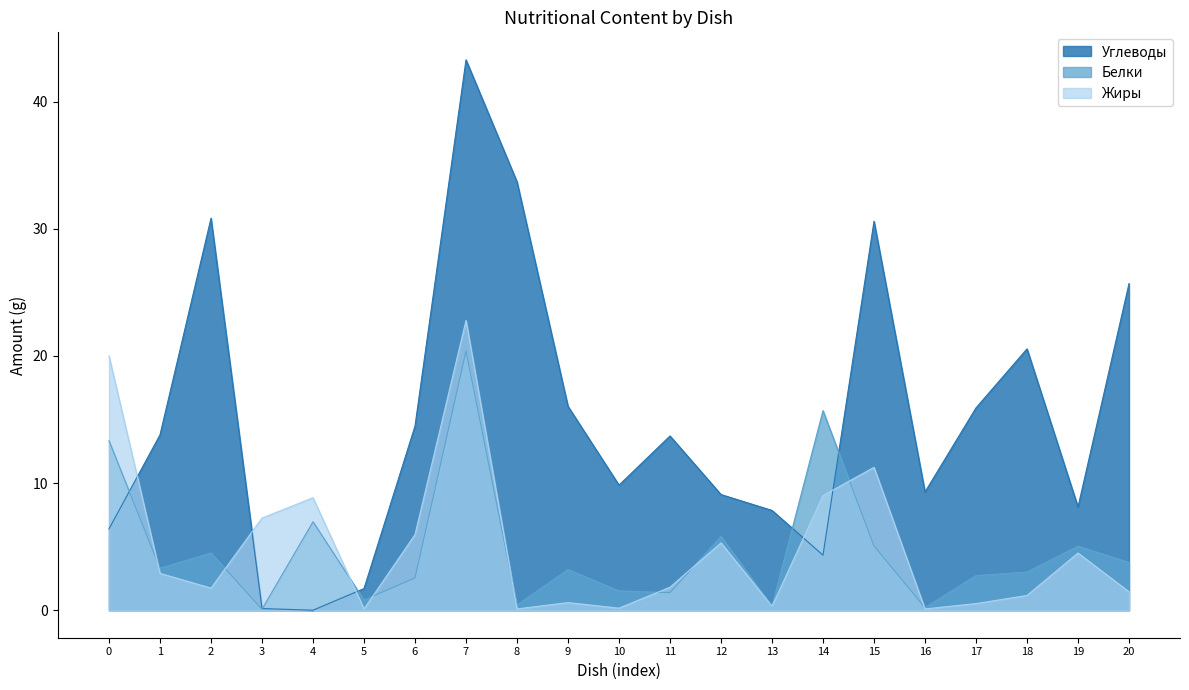

At which label does Белки first exceed 3?

0